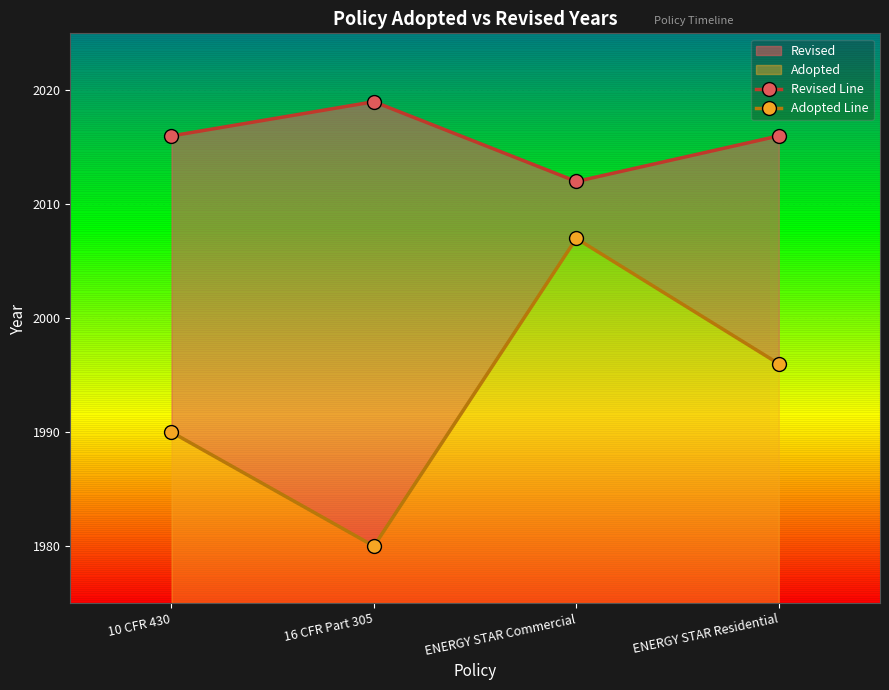

Which has a higher value, ENERGY STAR Residential or 10 CFR 430?

ENERGY STAR Residential